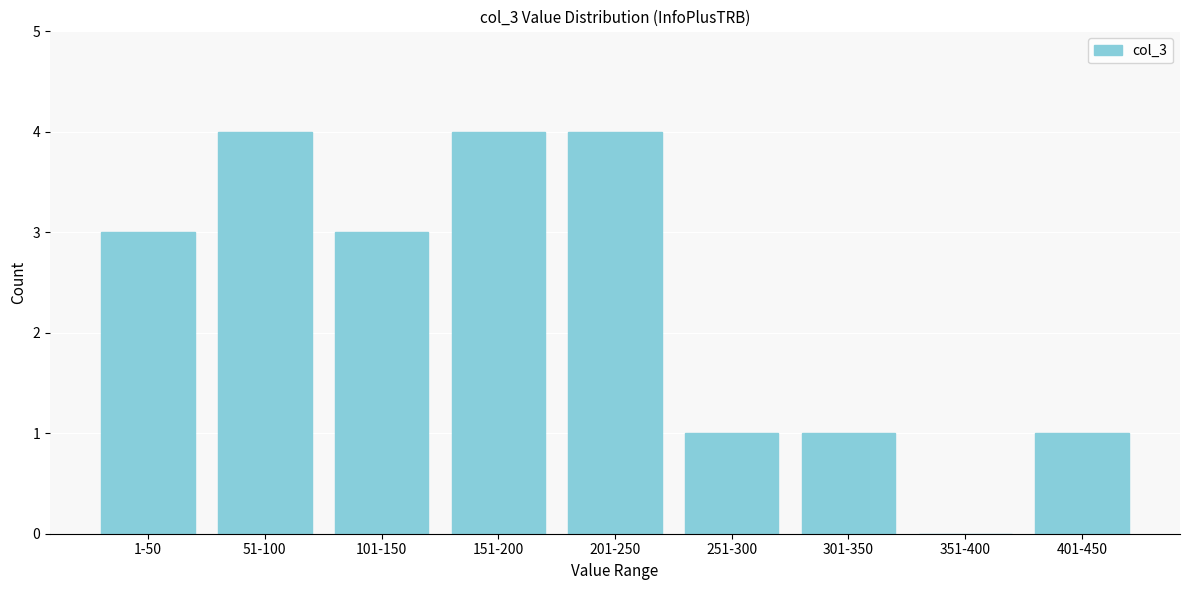

Reading right to left, transcribe all the data shown in this chart.

401-450=1	351-400=0	301-350=1	251-300=1	201-250=4	151-200=4	101-150=3	51-100=4	1-50=3